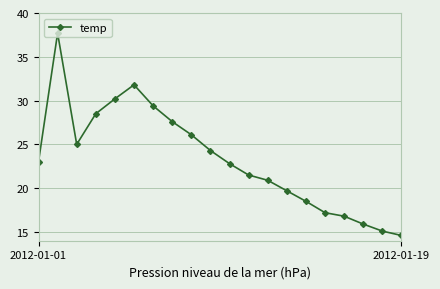

What is the difference between the second highest and second lowest values?

16.7